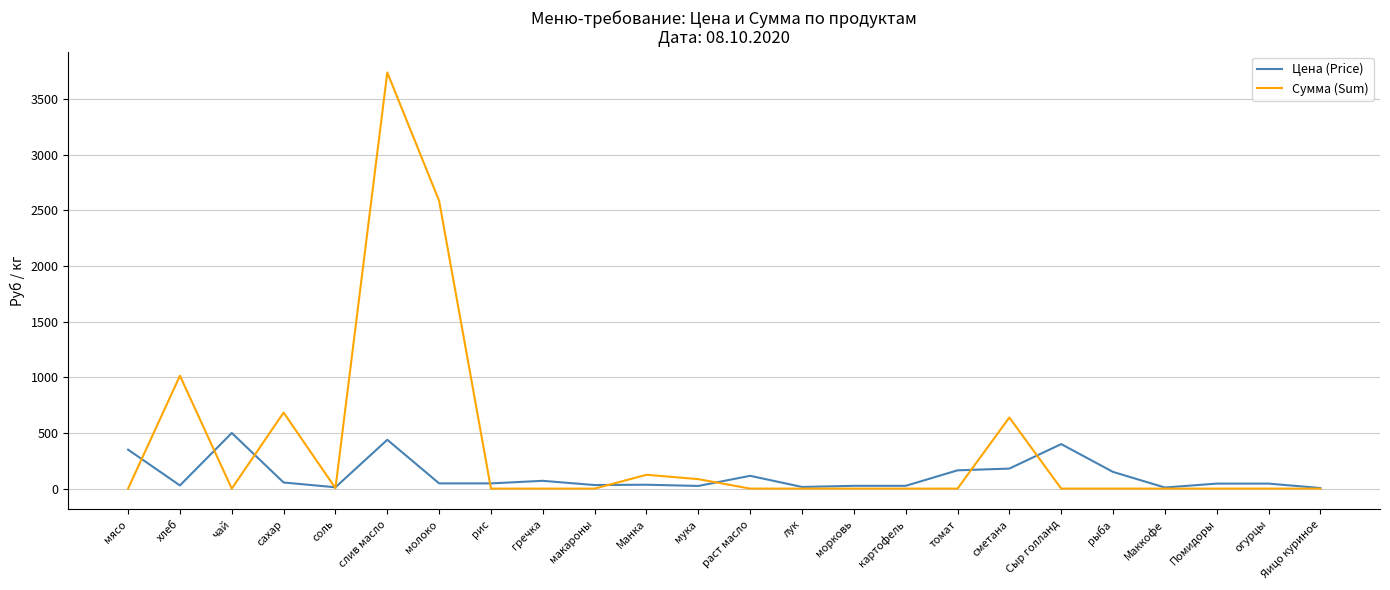

Is it true that Цена (Price) equals 583.0 at слив масло?

False